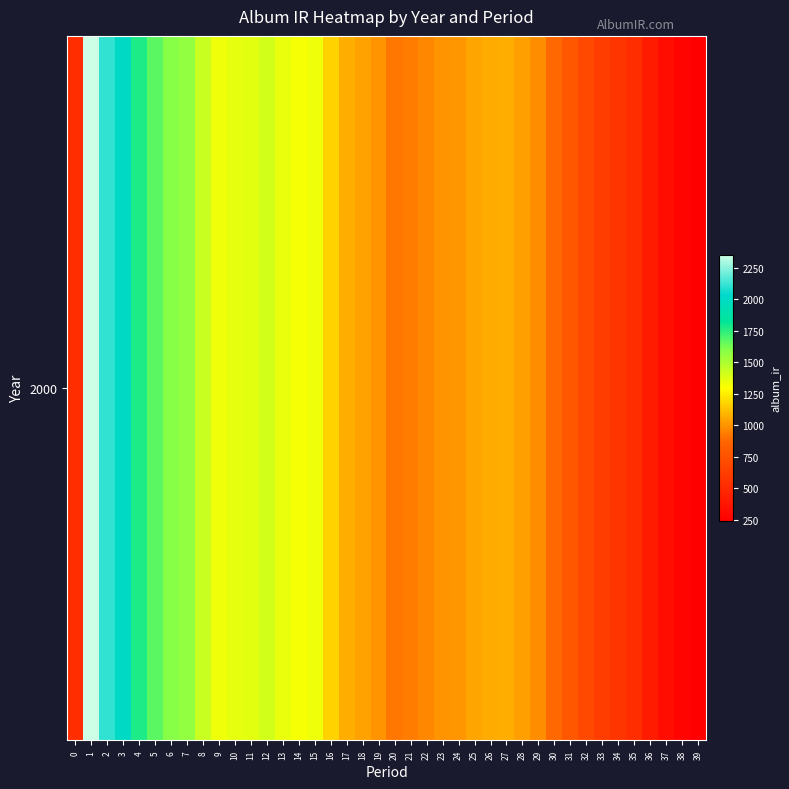

Which has a higher value, 24 or 0?

24